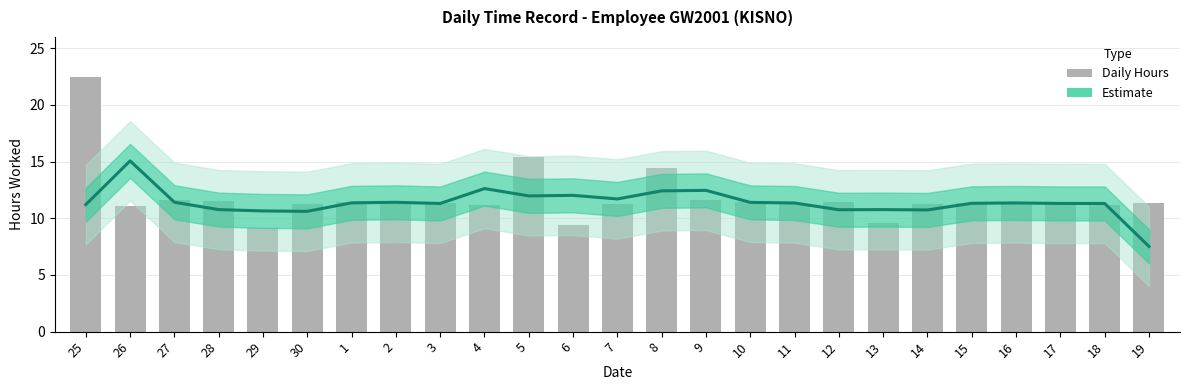

Which has a higher value, 27 or 1?

27